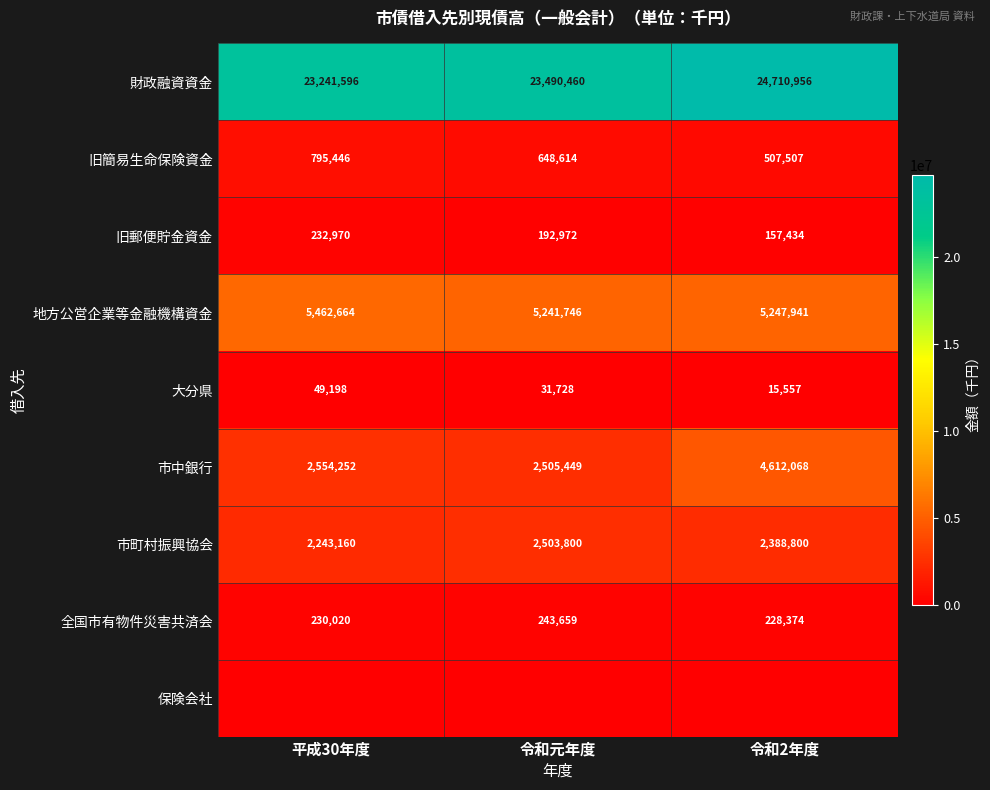

What is the difference between the highest and lowest values at 令和2年度?

24710956